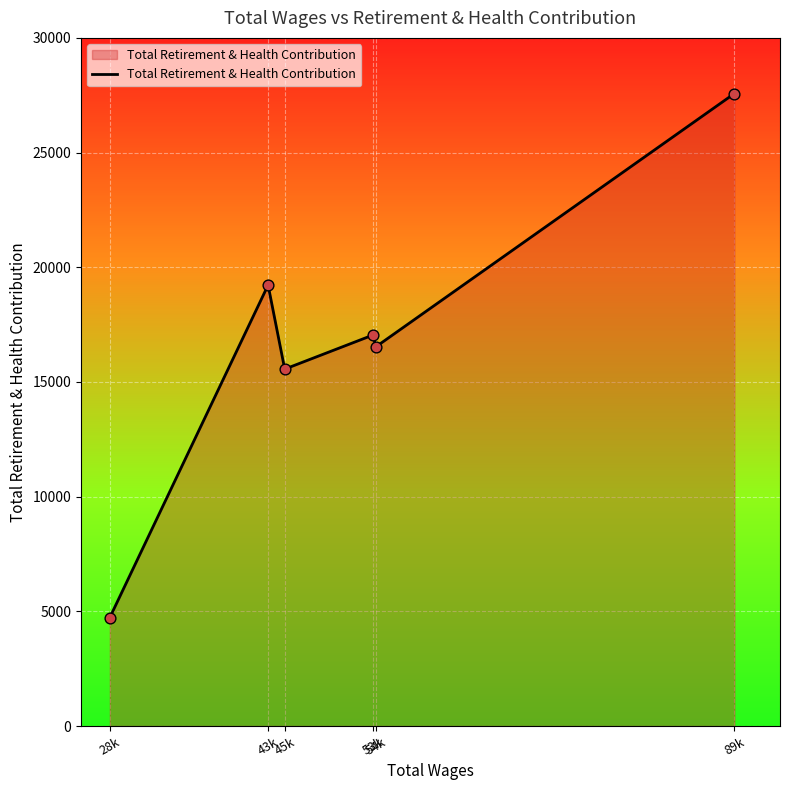

Approximately how many times larger is the value at 43k compared to 53k?

1.1